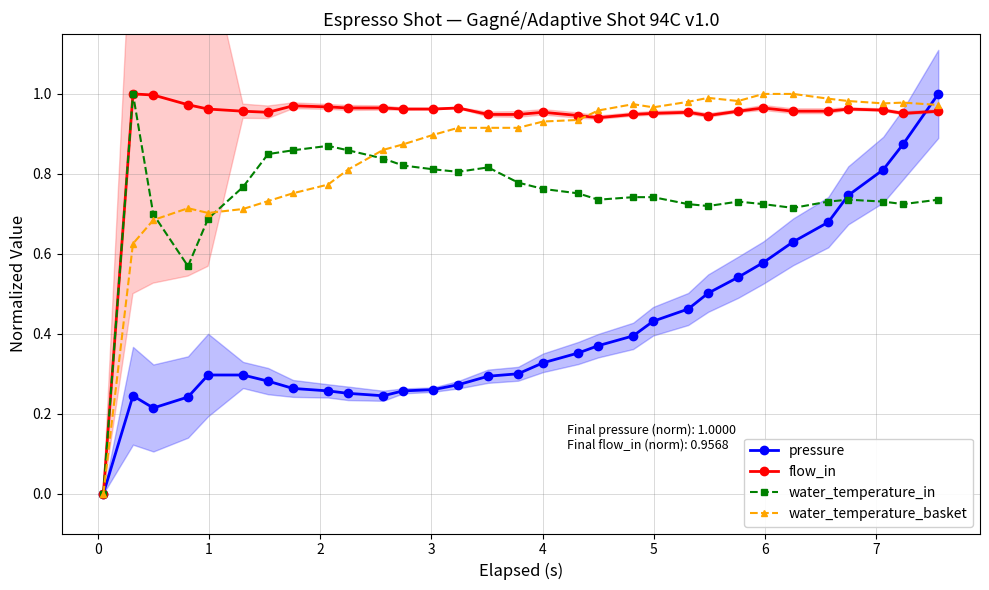

How many interior local valleys does the pressure series have?

2